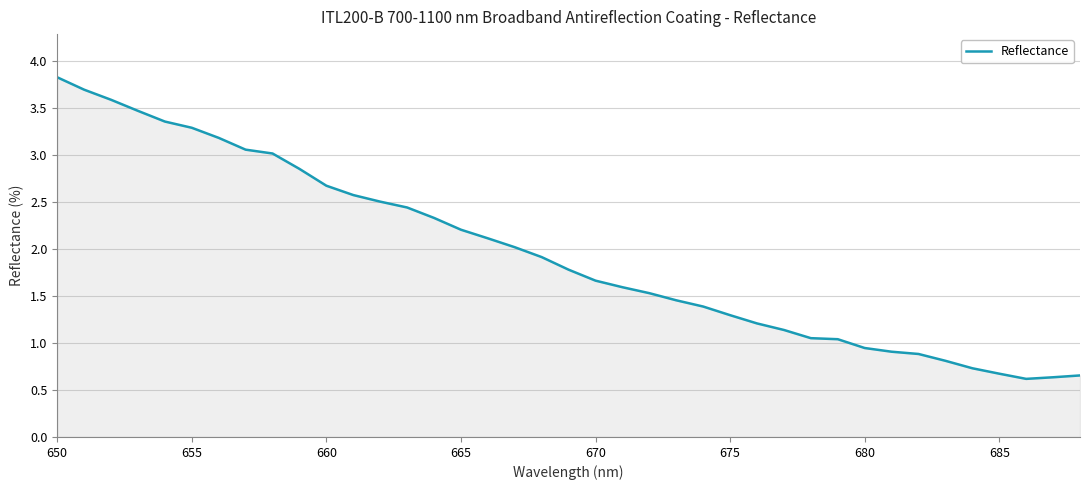

What is the minimum value shown in the chart?

0.6